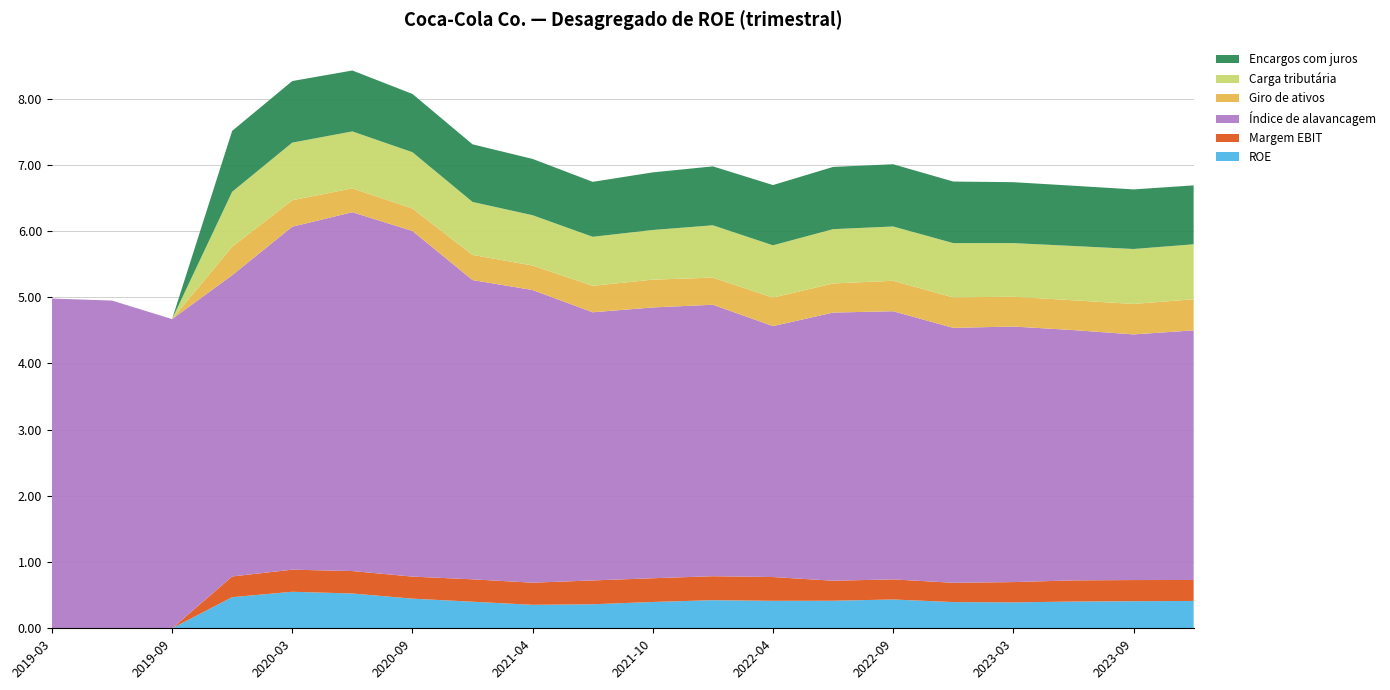

Reading left to right, extract all data points from this chart.

ROE: 0.0	0.0	0.0	0.5	0.6	0.5	0.4	0.4	0.4	0.4	0.4	0.4	0.4	0.4	0.4	0.4	0.4	0.4	0.4	0.4
Margem EBIT: 0.0	0.0	0.0	0.3	0.3	0.3	0.3	0.3	0.3	0.4	0.4	0.4	0.4	0.3	0.3	0.3	0.3	0.3	0.3	0.3
Índice de alavancagem: 5.0	5.0	4.7	4.5	5.2	5.4	5.2	4.5	4.4	4.0	4.1	4.1	3.8	4.0	4.0	3.9	3.9	3.8	3.7	3.8
Giro de ativos: 0.0	0.0	0.0	0.4	0.4	0.4	0.3	0.4	0.4	0.4	0.4	0.4	0.4	0.4	0.5	0.5	0.5	0.5	0.5	0.5
Carga tributária: 0.0	0.0	0.0	0.8	0.9	0.9	0.8	0.8	0.8	0.7	0.8	0.8	0.8	0.8	0.8	0.8	0.8	0.8	0.8	0.8
Encargos com juros: 0.0	0.0	0.0	0.9	0.9	0.9	0.9	0.9	0.8	0.8	0.9	0.9	0.9	0.9	0.9	0.9	0.9	0.9	0.9	0.9